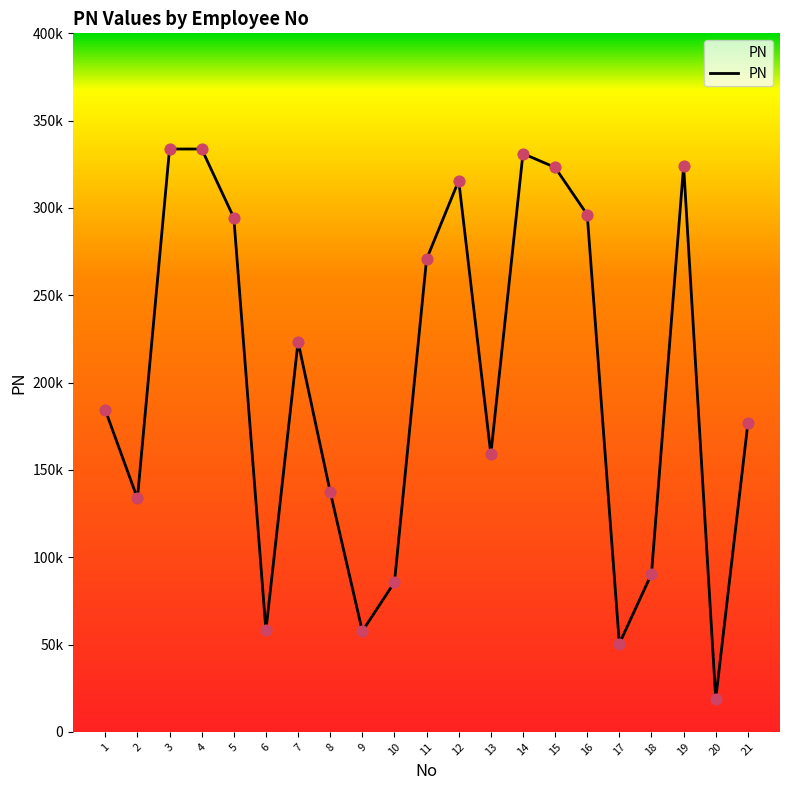

Approximately how many times larger is the value at 14 compared to 6?

5.7